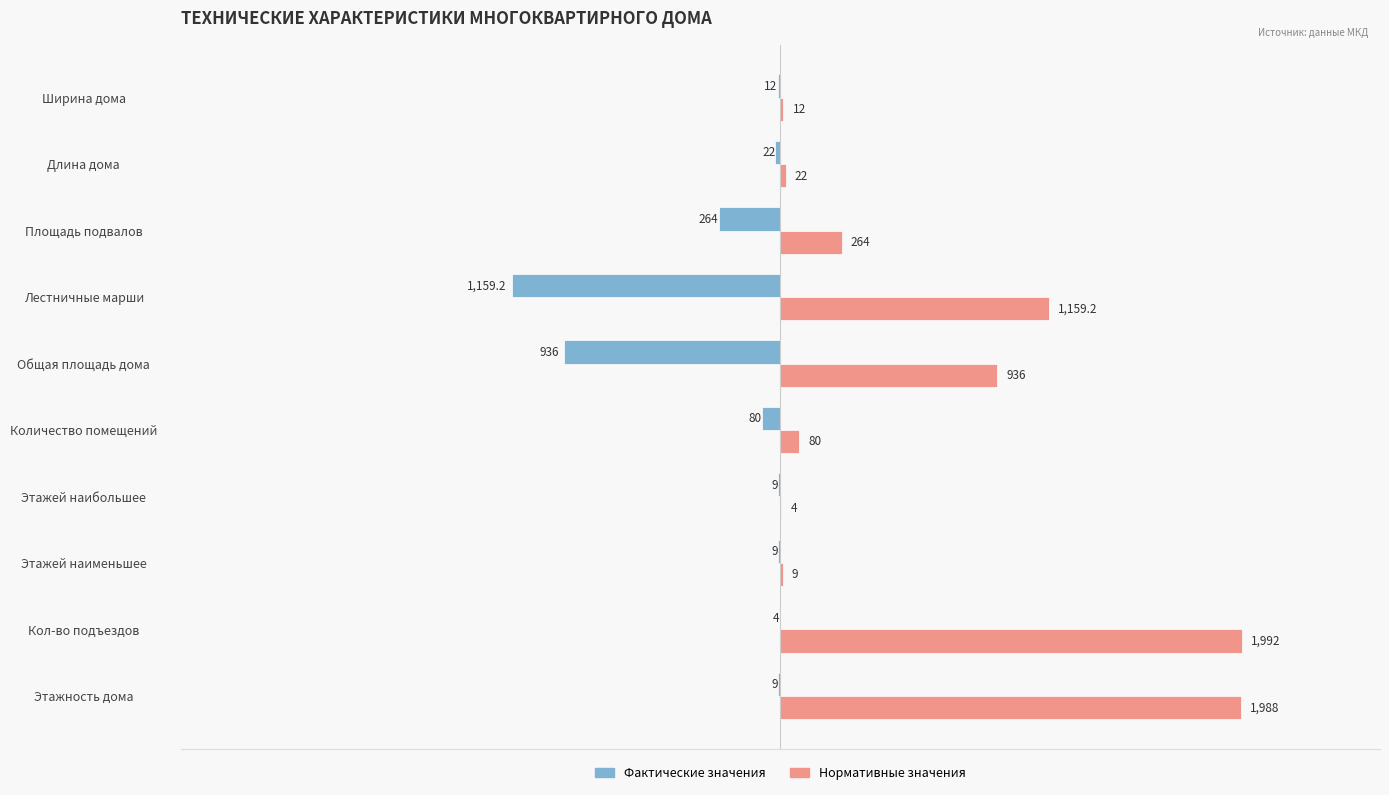

Which series changed the most between Кол-во подъездов and Количество помещений?

Нормативные значения